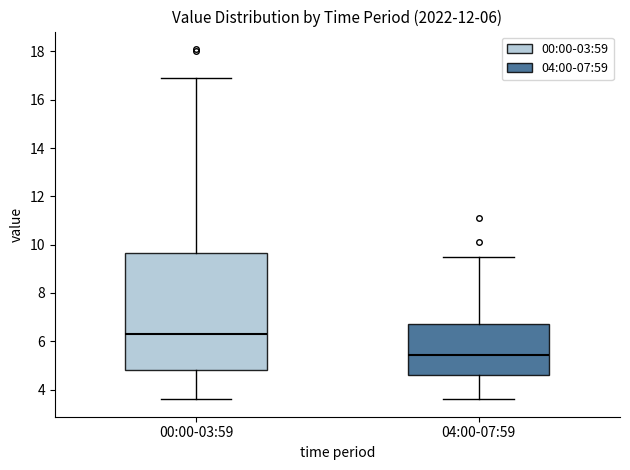

Which box's median line is the highest?

00:00-03:59